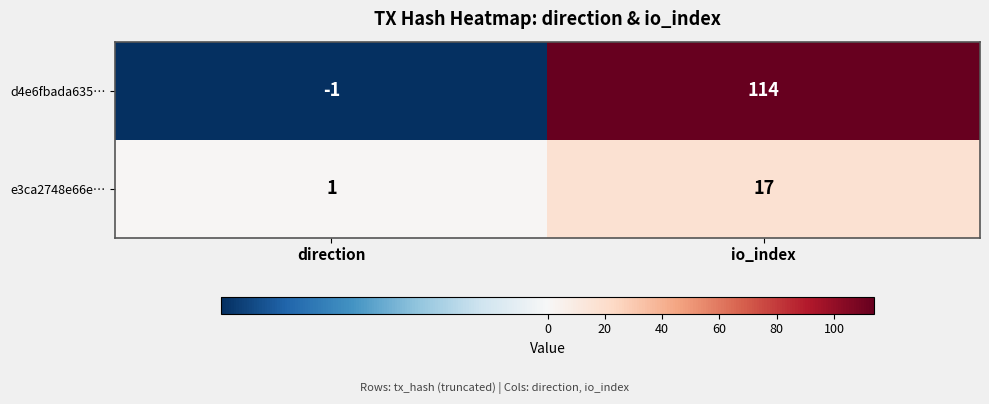

How many data points does each series have?

2